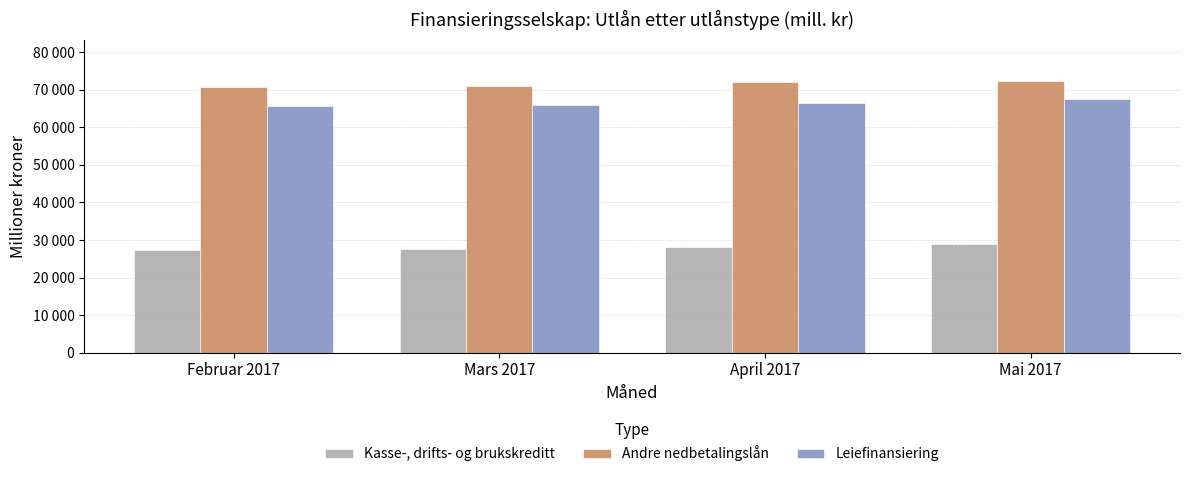

The Kasse-, drifts- og brukskreditt series shows 28238 at April 2017. True or false?

True